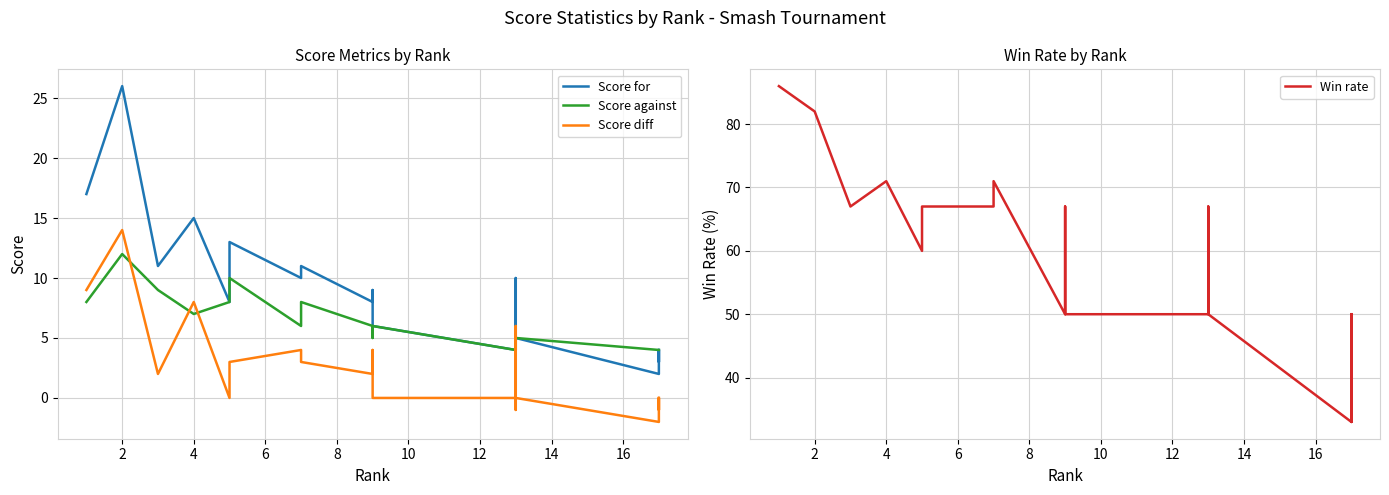

True or false: Score diff has a value of 9 at 19.

False